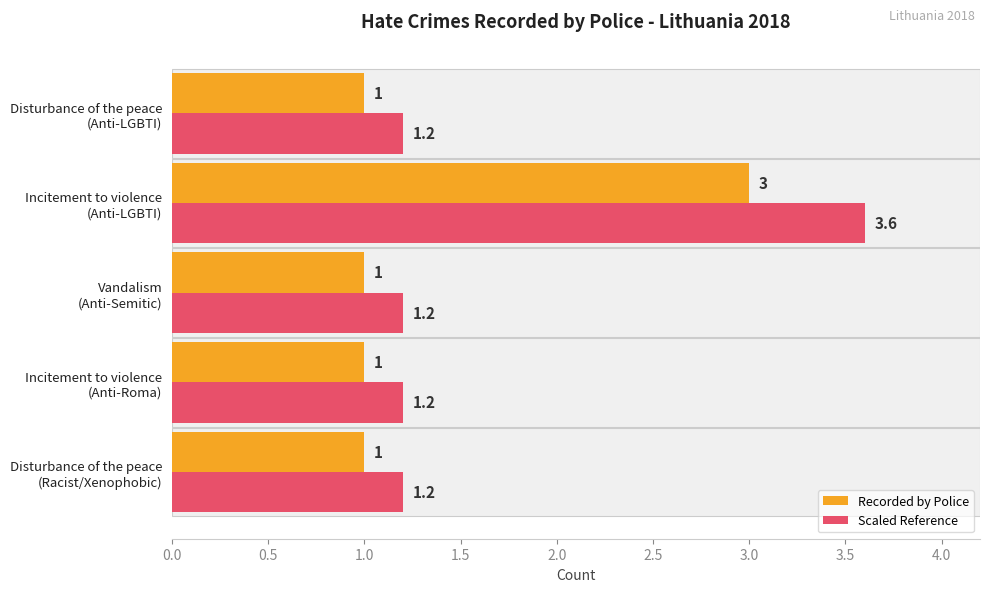

What is the difference between the maximum and minimum values in the Scaled Reference series?

2.4